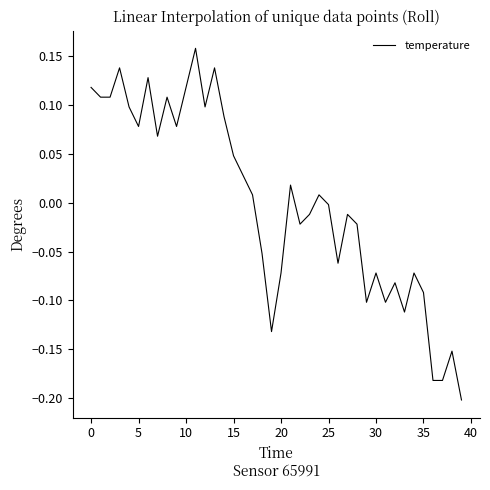

What is the difference between the maximum and minimum values?

0.4